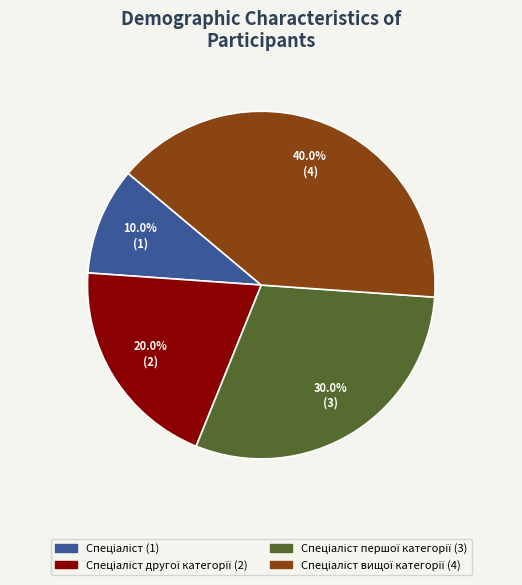

Is there any slice that represents more than half of the pie?

No